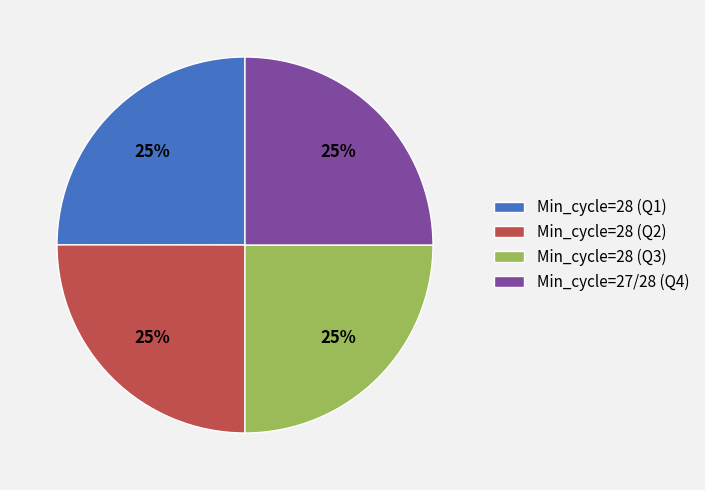

Is it true that Min_cycle=28 (Q1) is 34% of the pie?

False